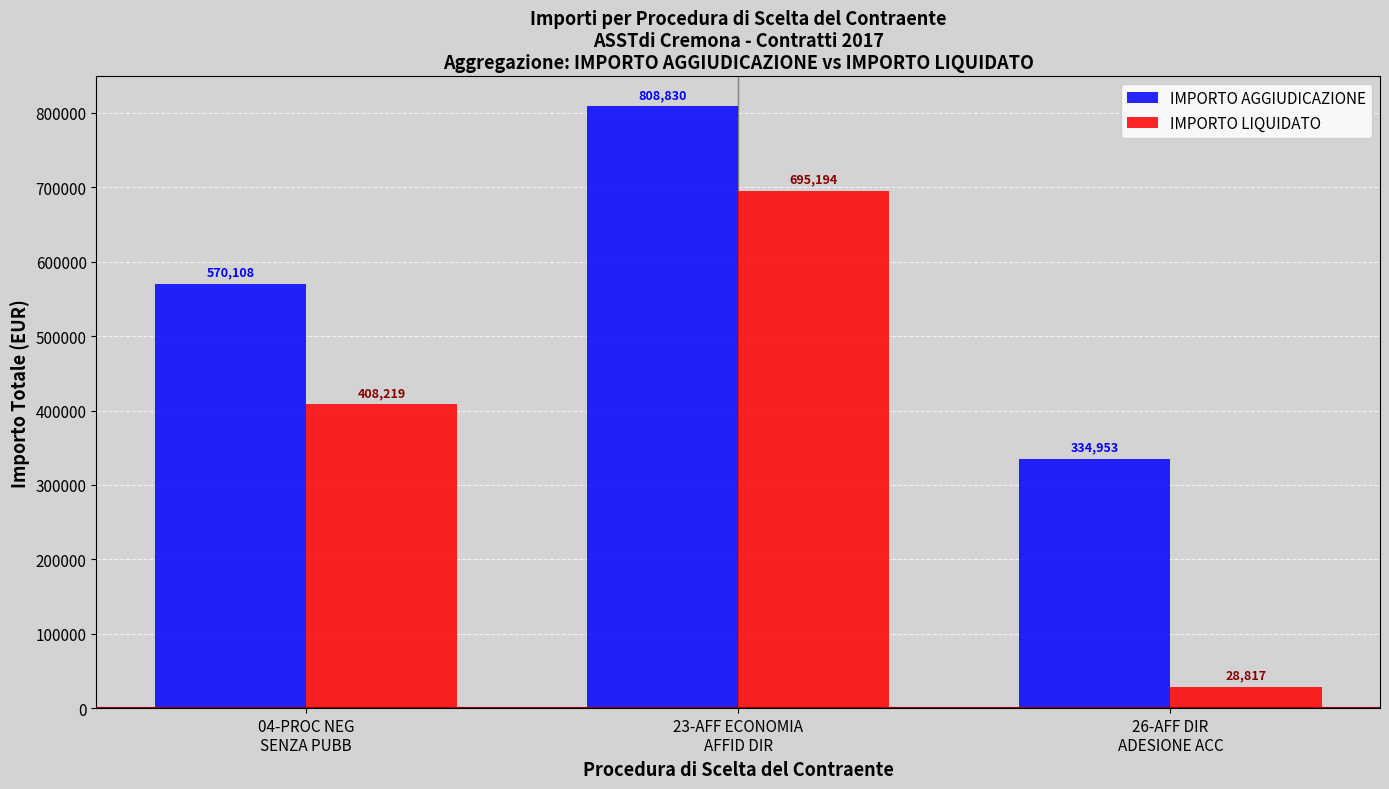

What is the approximate value of IMPORTO LIQUIDATO at 23-AFF ECONOMIA
AFFID DIR?

695193.6